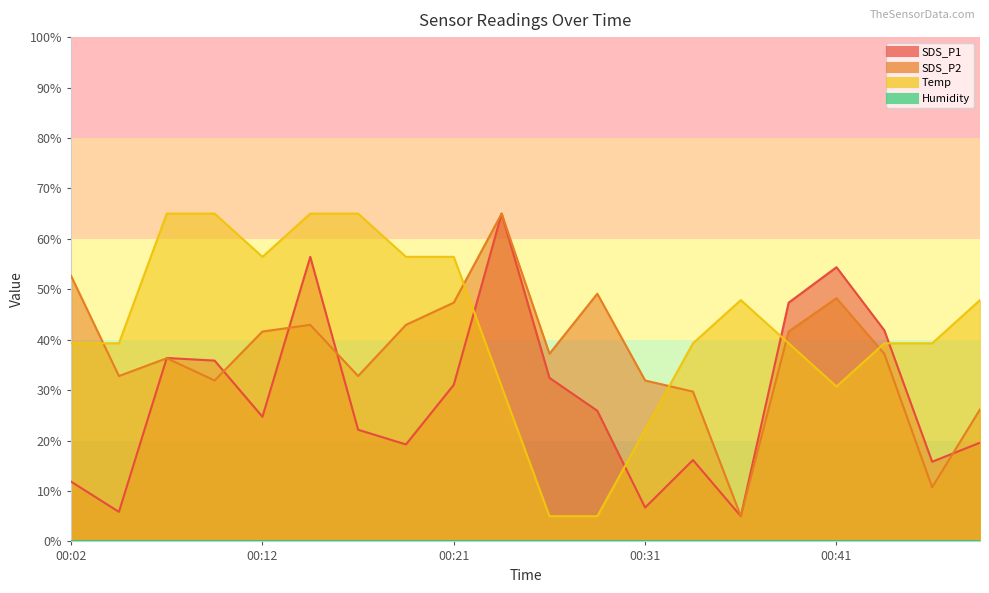

Where is the first local minimum for SDS_P1?

00:04